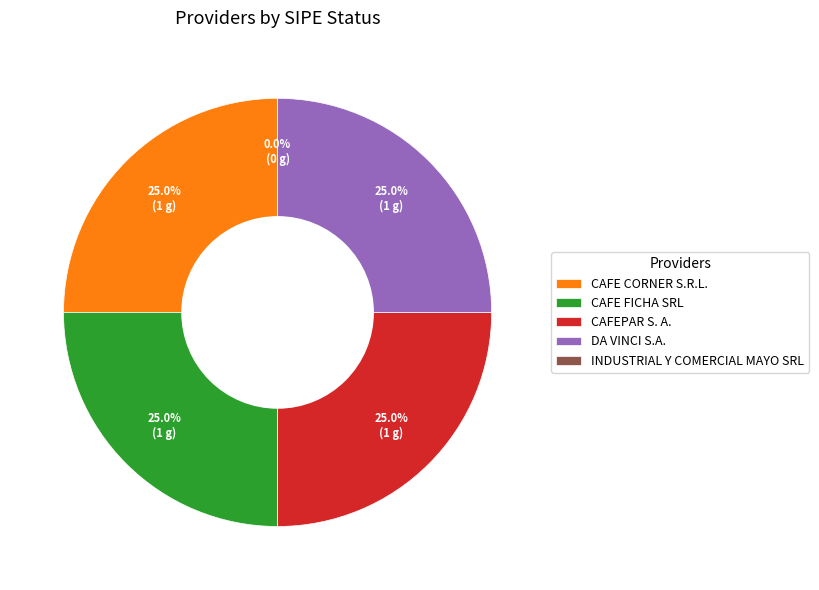

Is there a majority slice in this chart?

No